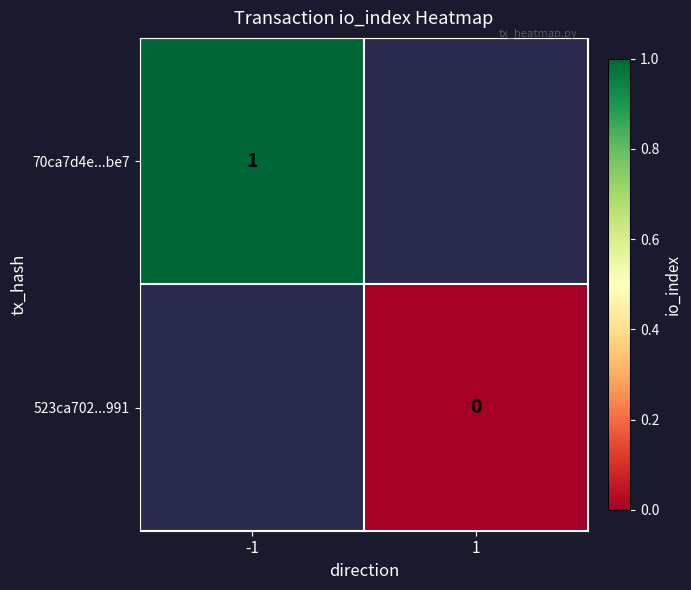

At how many categories does at least one series exceed 0?

1